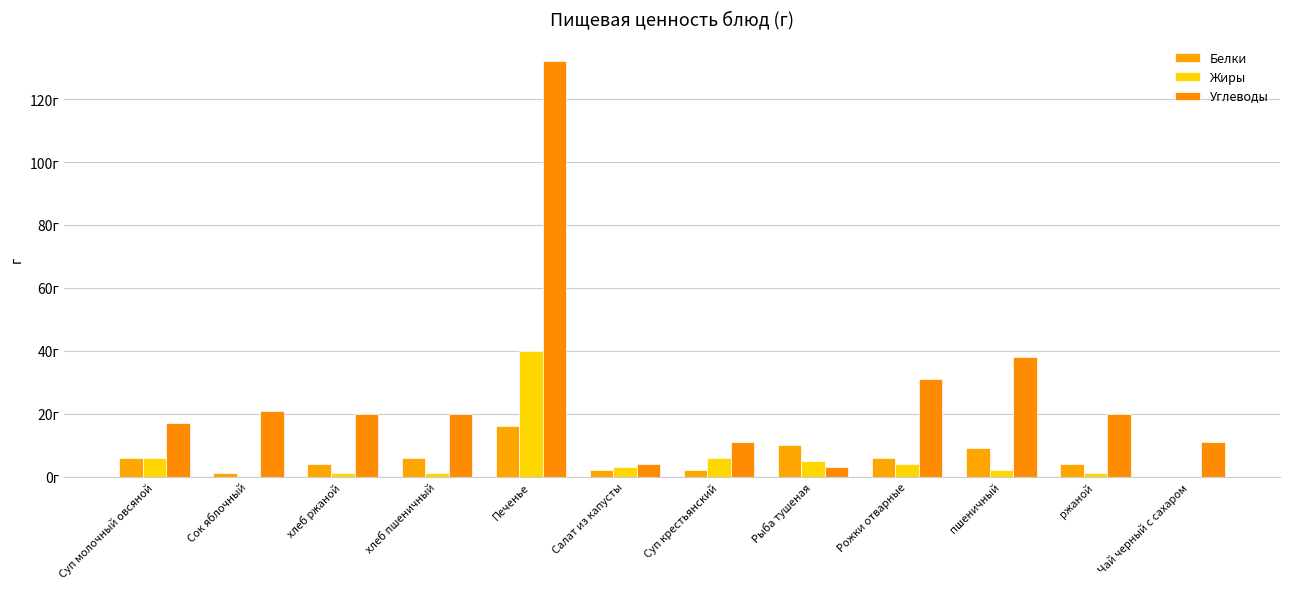

What is the difference between the highest and lowest values at Сок яблочный?

21